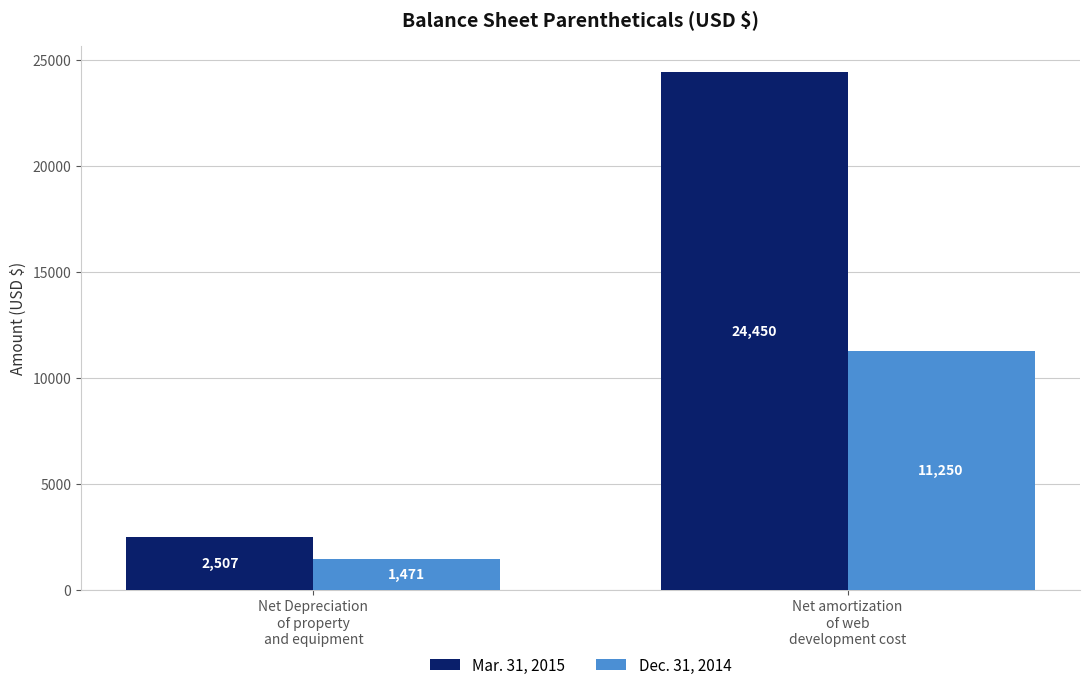

What is the total value across all series at Net amortization
of web
development cost?

35700